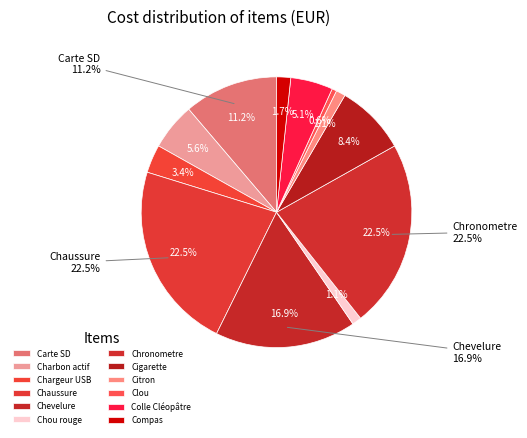

What is the smallest slice in the pie chart?

Clou